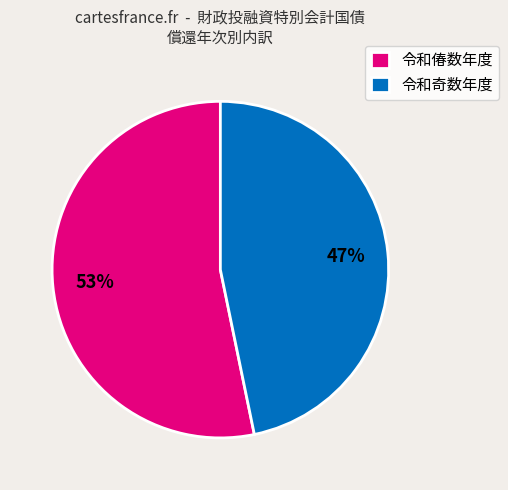

What percentage is the 令和奇数年度 slice, to the nearest percent?

47%